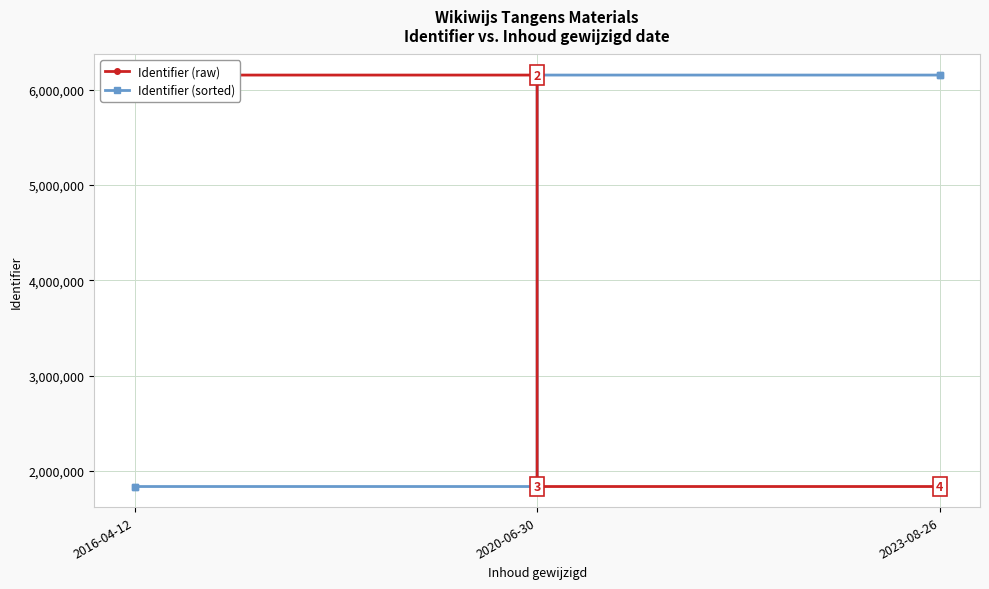

What is the difference between the maximum and minimum values in the Identifier (sorted) series?

4314974